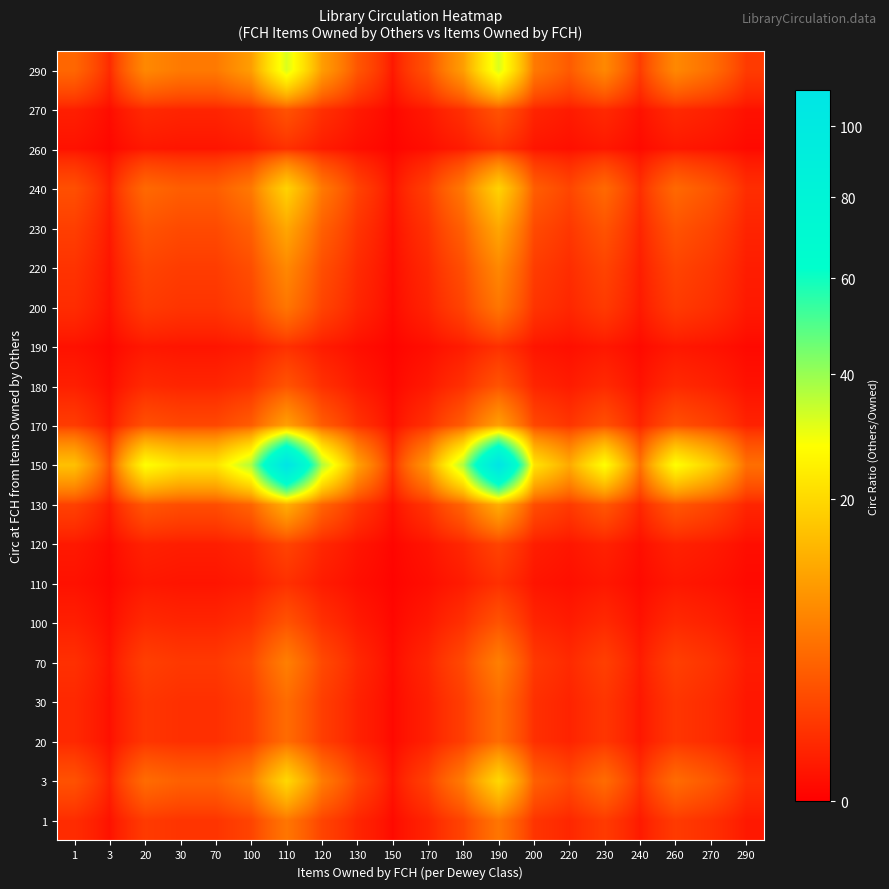

What is the total value across all series at 220?

29.9